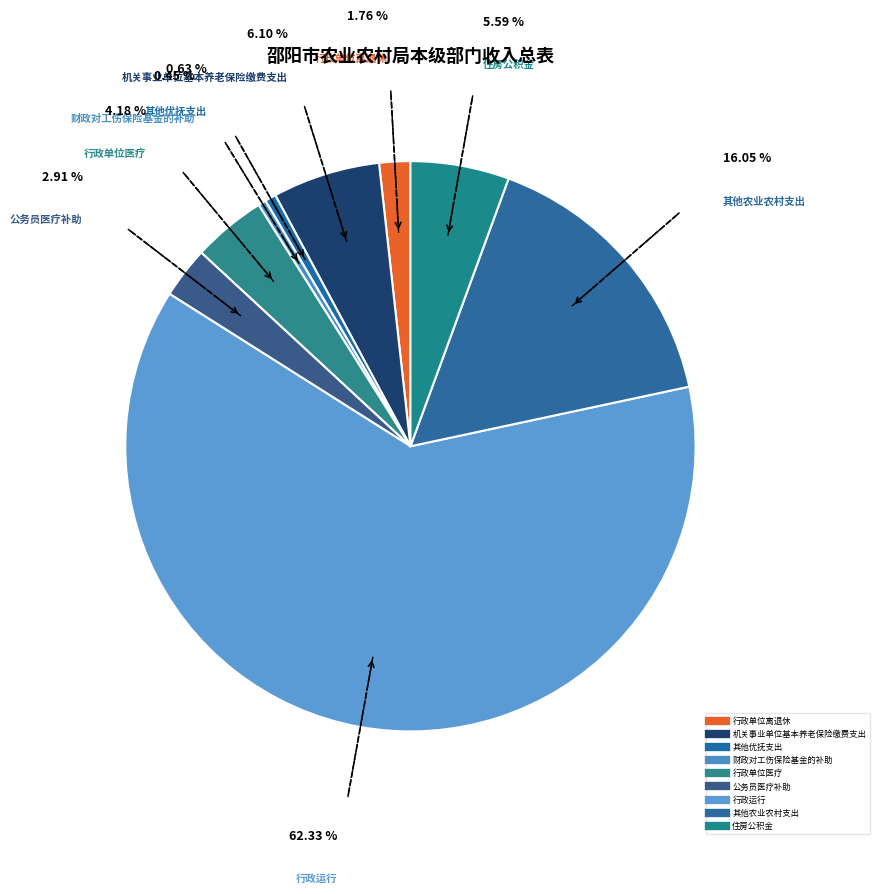

What is the largest slice in the pie chart?

行政运行